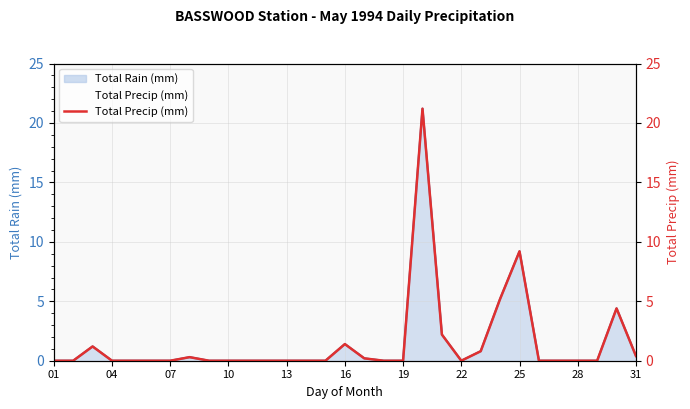

What is the sum of the values at 22 and 31?

0.3